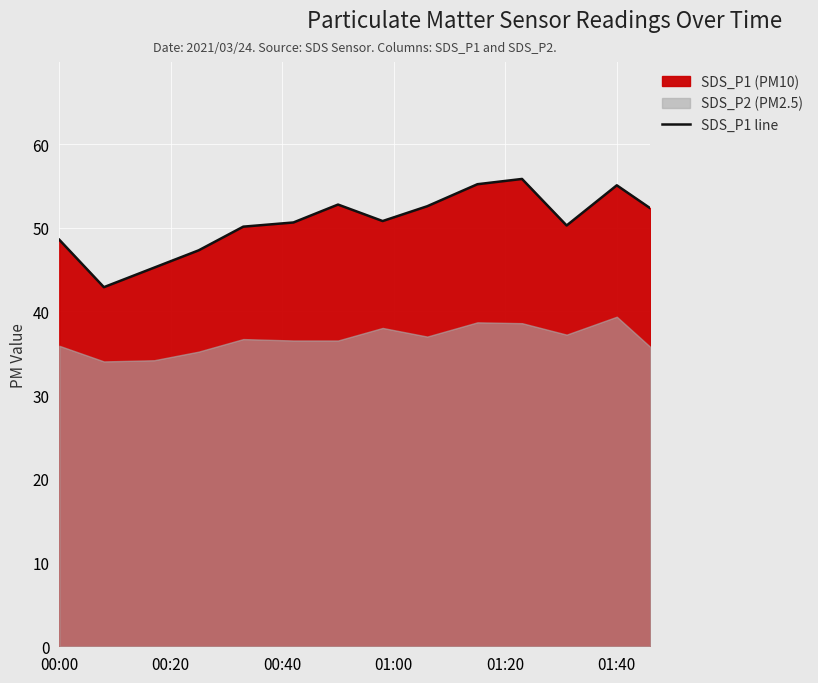

Is it true that SDS_P1 line equals 55.1 at 01:40?

True